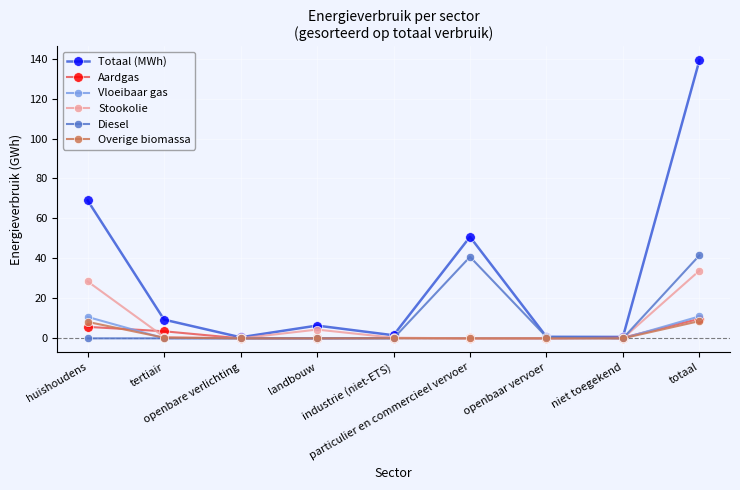

What is the greatest value displayed?

139.1